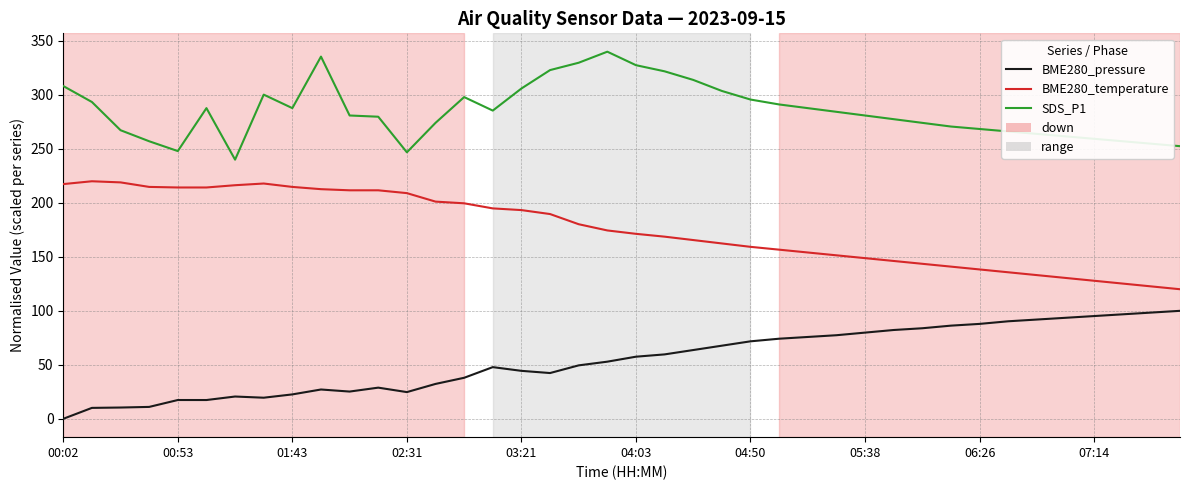

What is the difference between the maximum and minimum values in the BME280_pressure series?

100.0